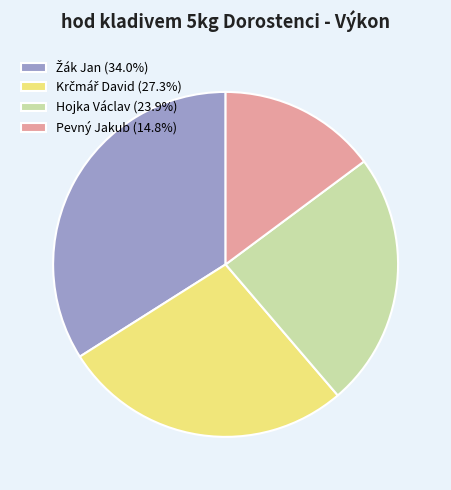

Is there a majority slice in this chart?

No